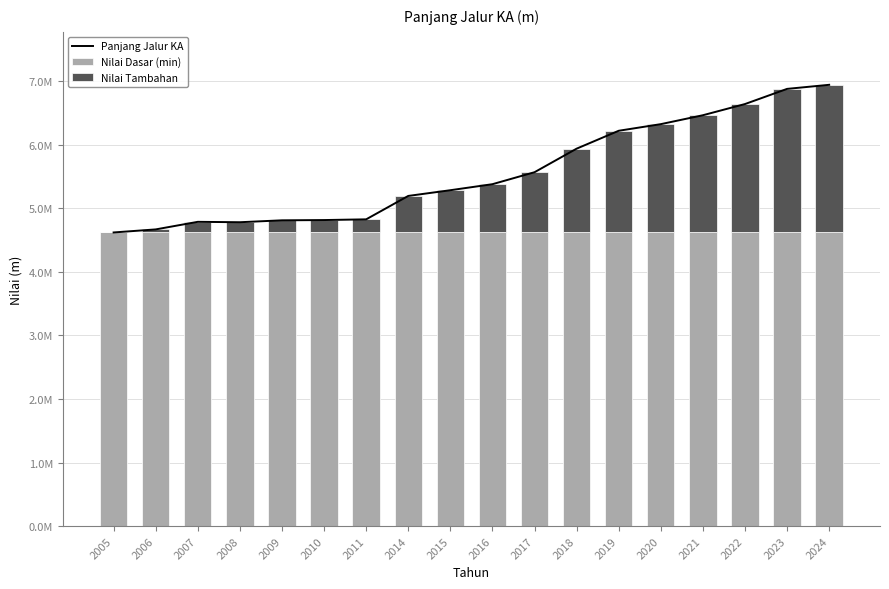

List the labels in order of Nilai Tambahan value, largest first.

2024, 2023, 2022, 2021, 2020, 2019, 2018, 2017, 2016, 2015, 2014, 2011, 2010, 2009, 2007, 2008, 2006, 2005